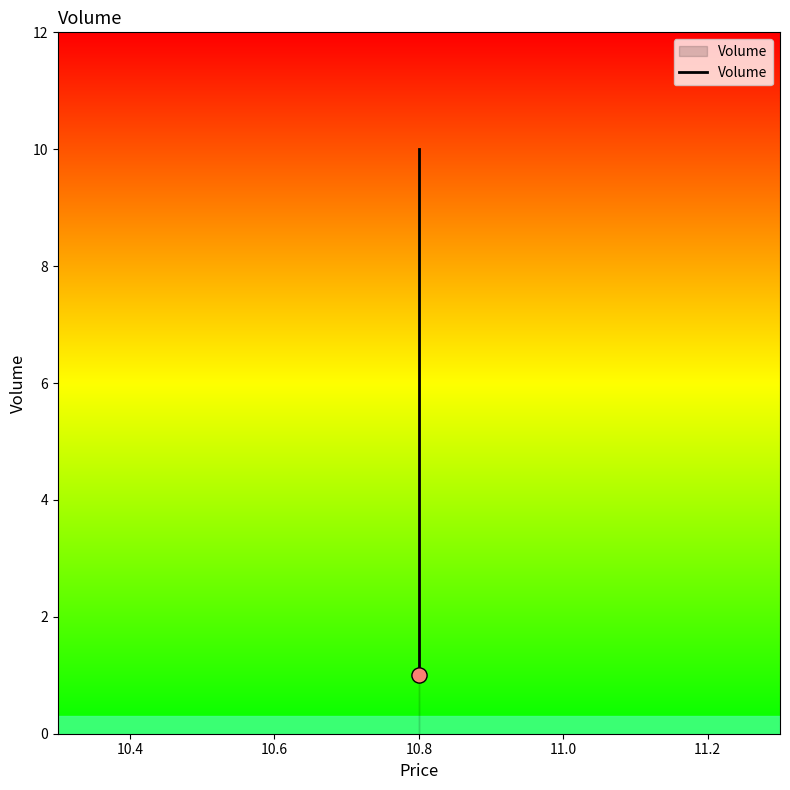

Which has a higher value, 10.8 or 10.8?

10.8